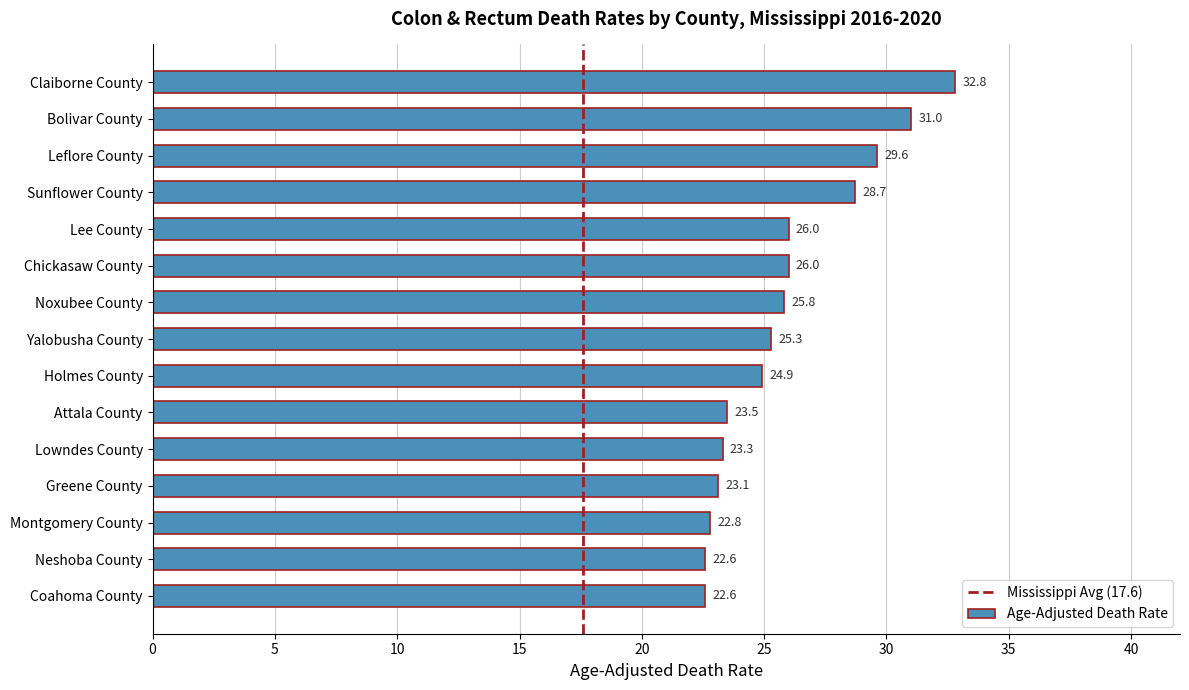

True or false: the data shows 10.6 at Bolivar County.

False